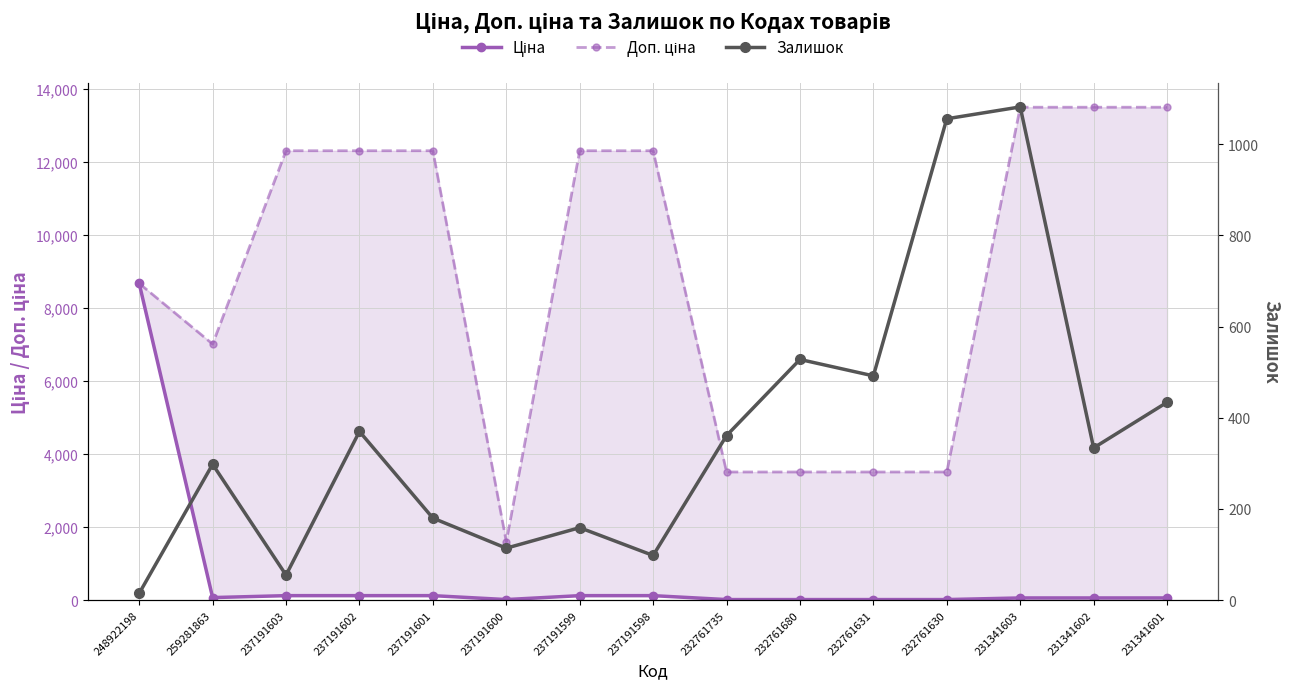

In Ціна, how many points are lower than both neighbors (excluding endpoints)?

2